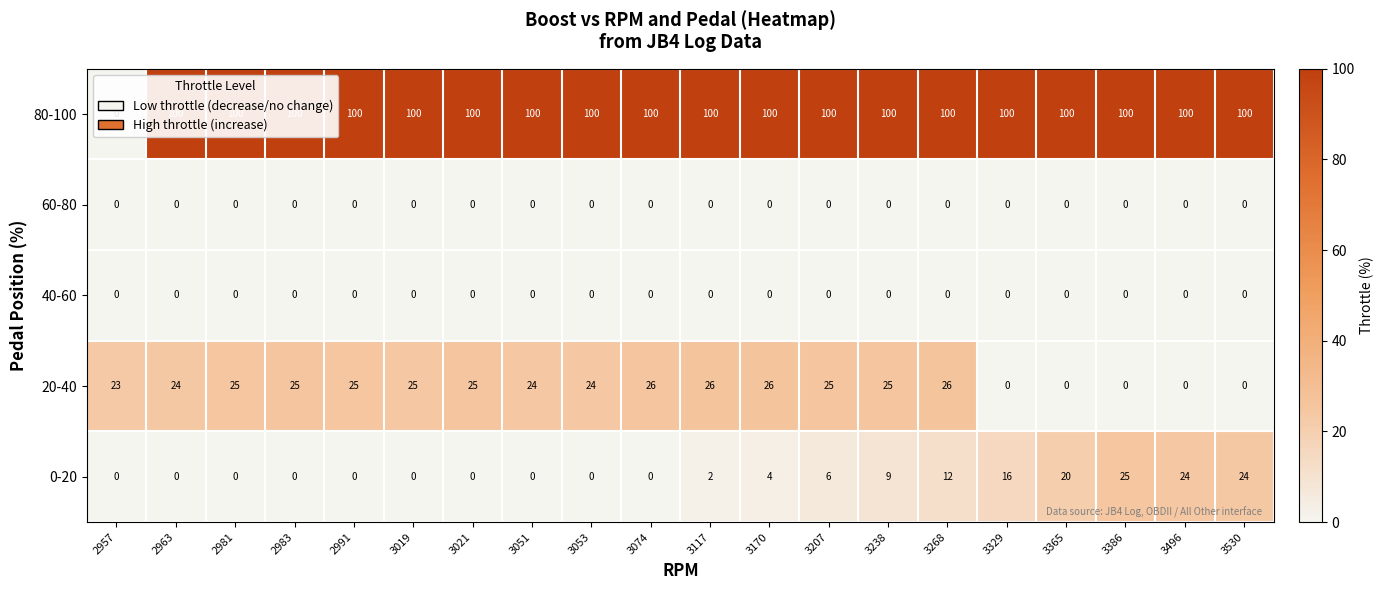

Which series has the largest total across all categories?

80-100